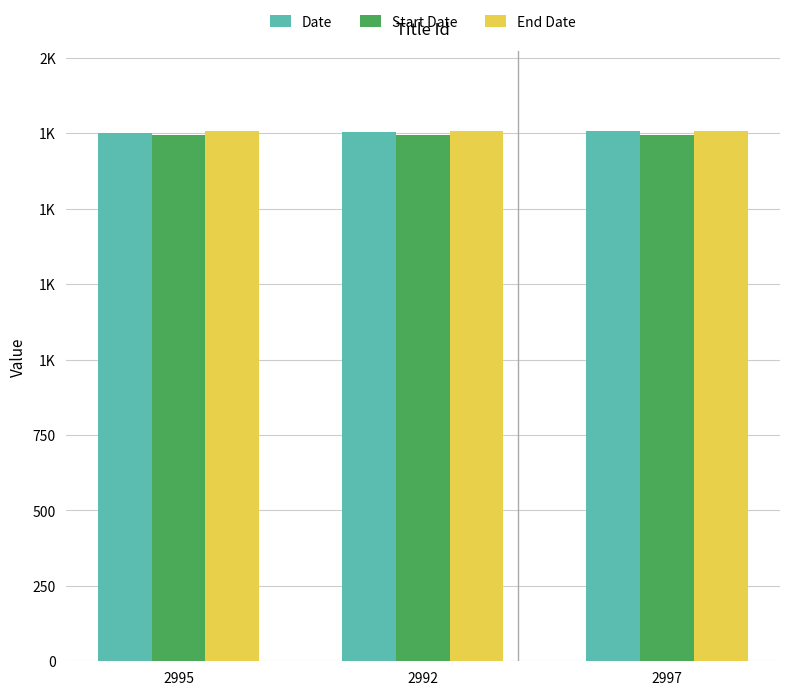

Reading left to right, list all the values displayed in this chart.

Date: 2995=1750	2992=1753	2997=1758
Start Date: 2995=1745	2992=1745	2997=1745
End Date: 2995=1756	2992=1756	2997=1756